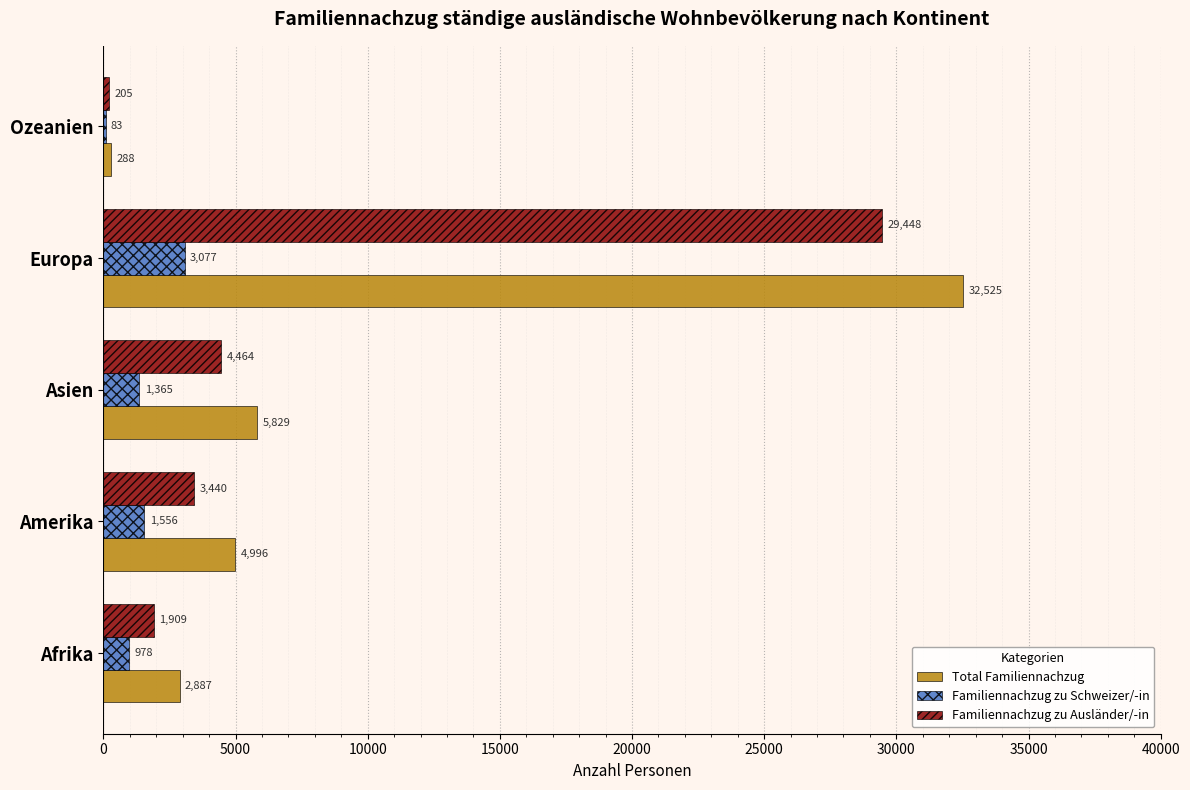

How many data points does each series have?

5